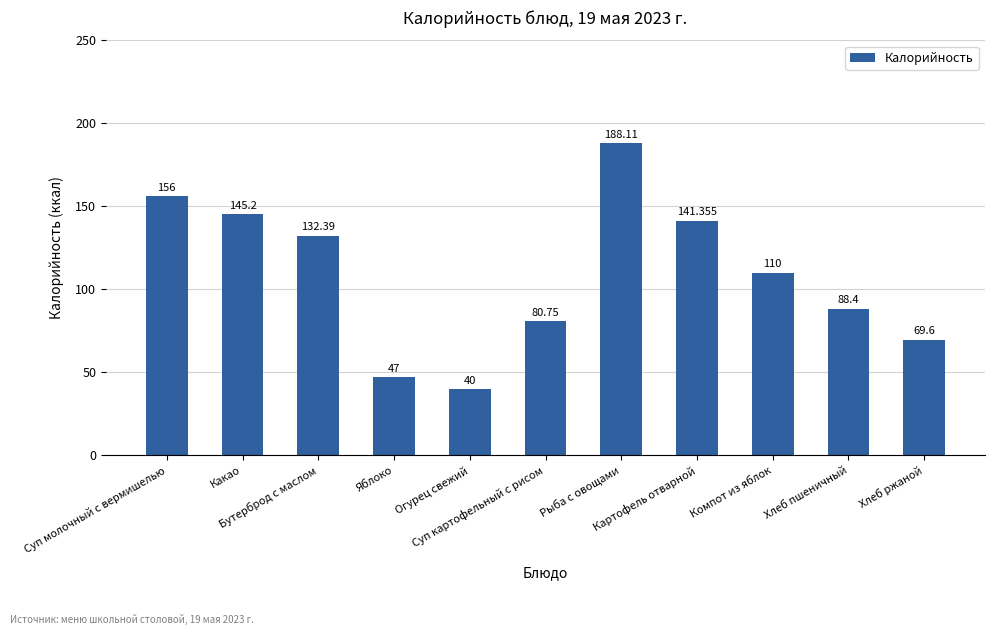

Count the number of data series in this chart.

1